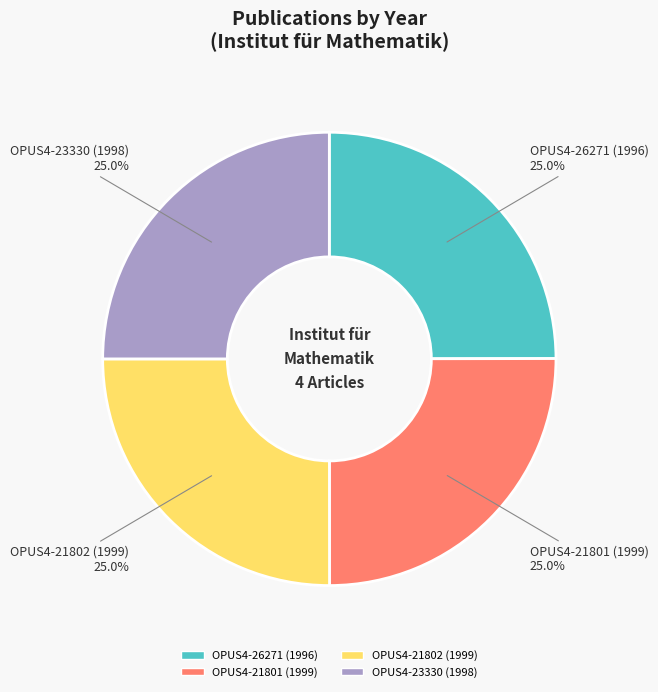

What percentage is the OPUS4-26271 (1996) slice, to the nearest percent?

25%